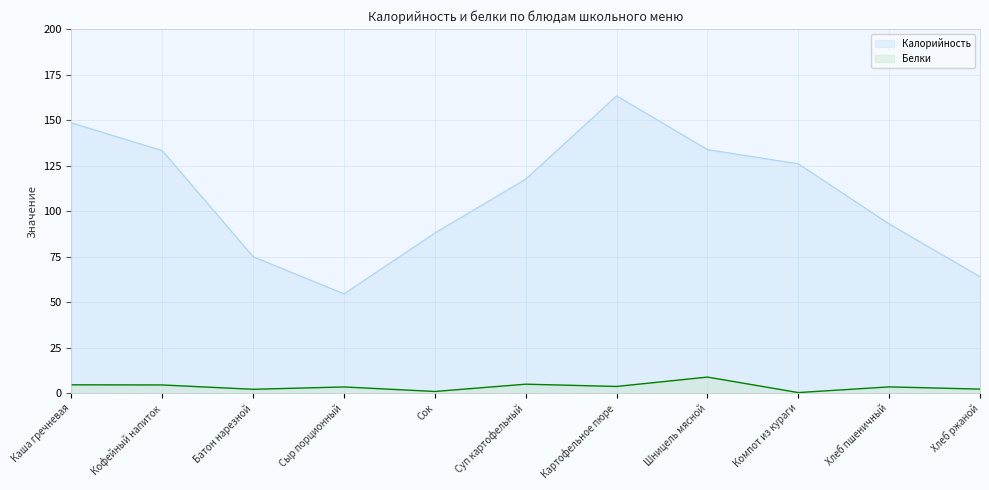

Which series has the largest range (max minus min)?

Калорийность